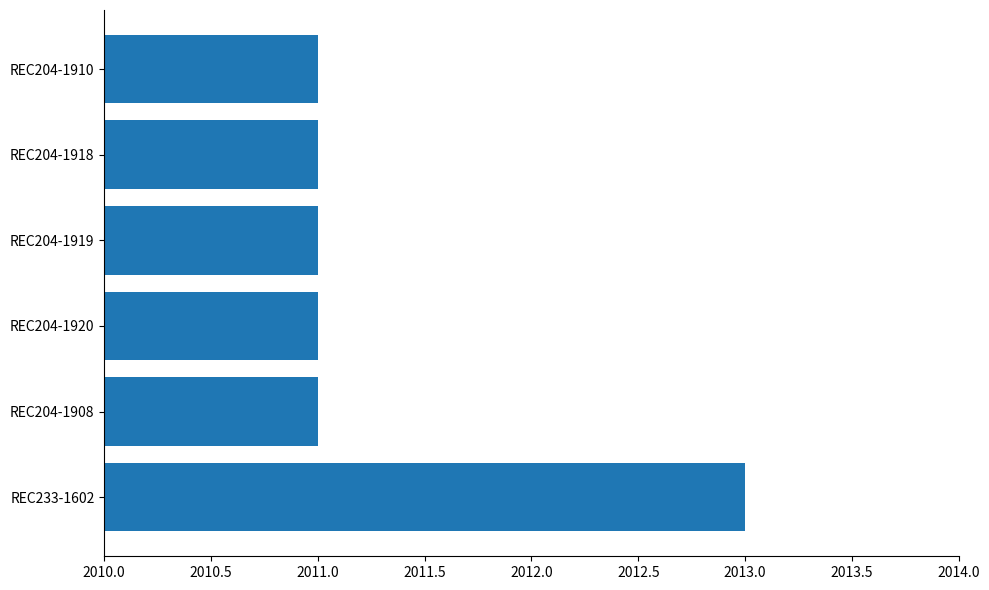

What is the difference between the maximum and second lowest values?

2